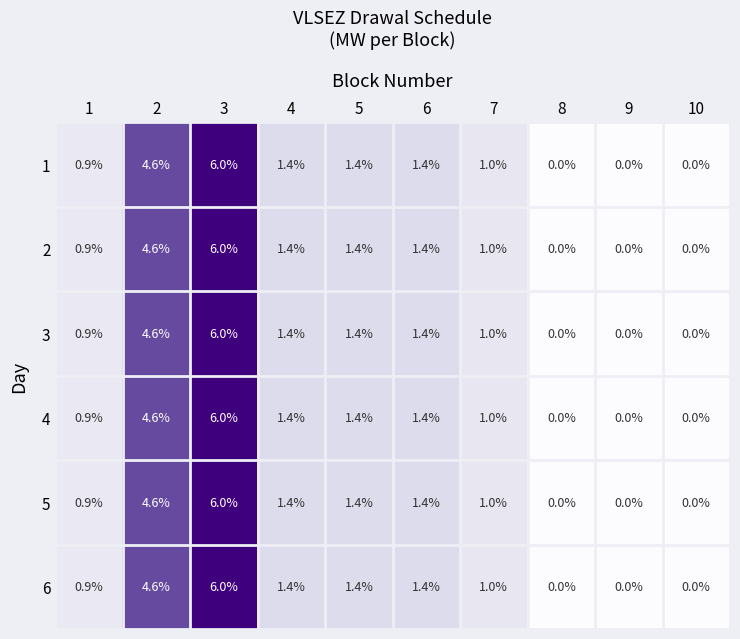

The value of 4 at 6 is 1.9. True or false?

False